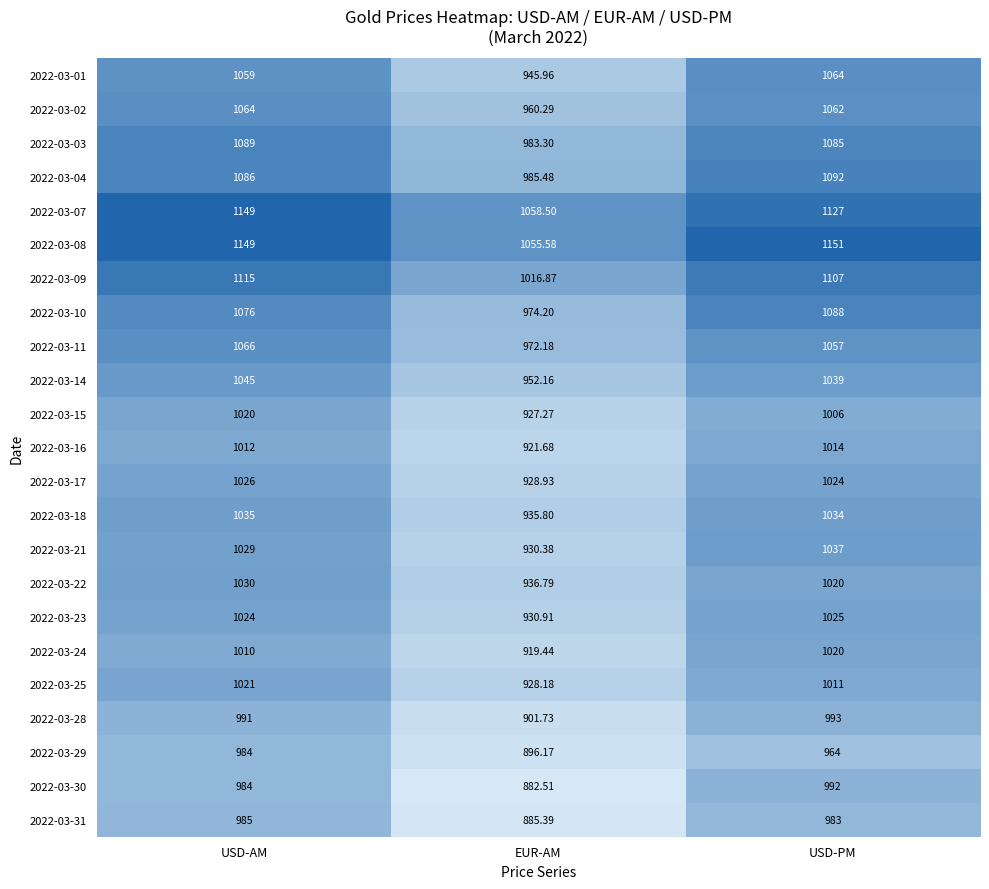

Which category has the highest value across all series?

USD-PM